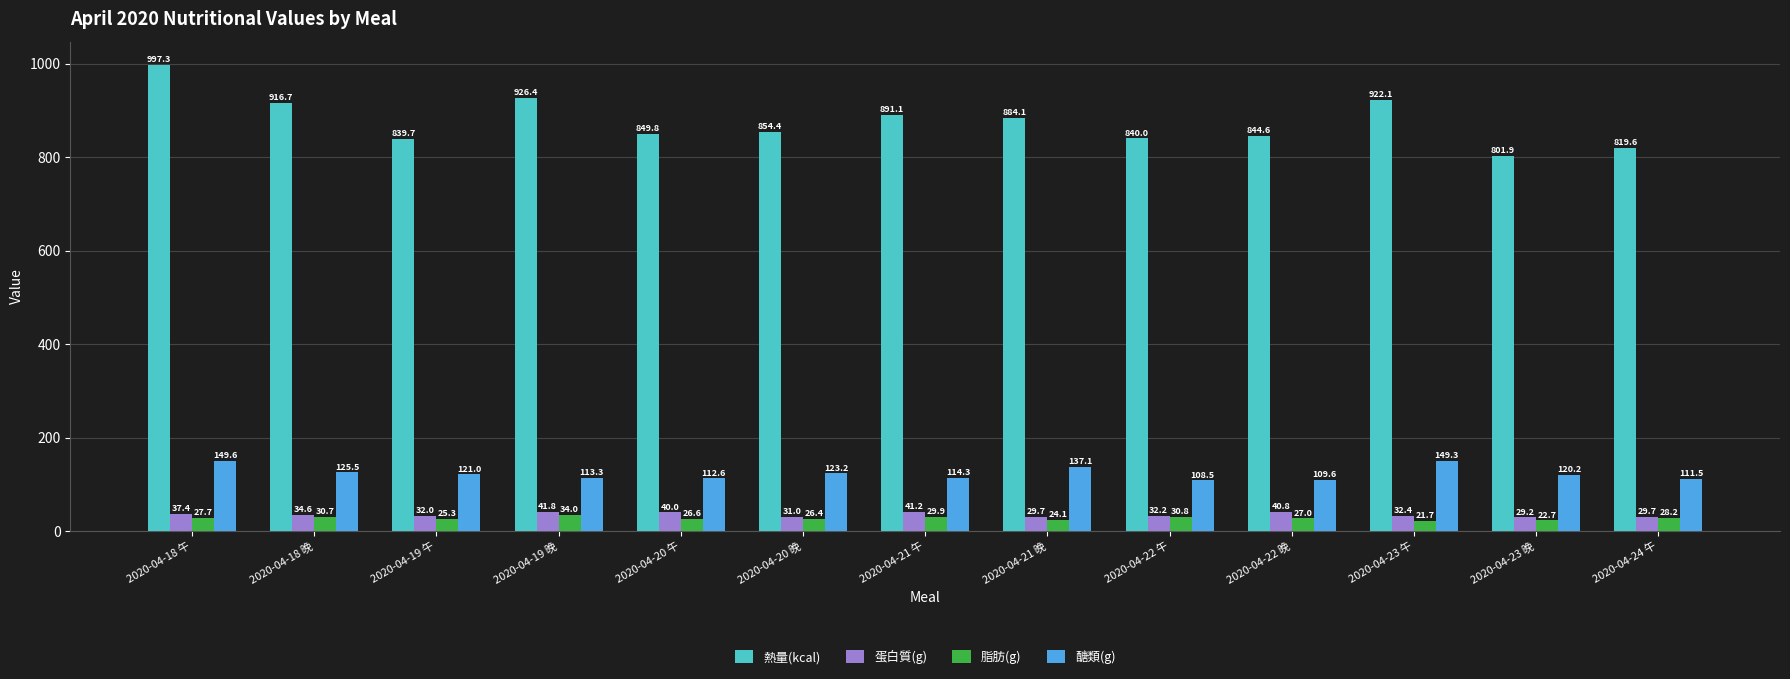

True or false: 熱量(kcal) has a value of 503.0 at 2020-04-23 晚.

False